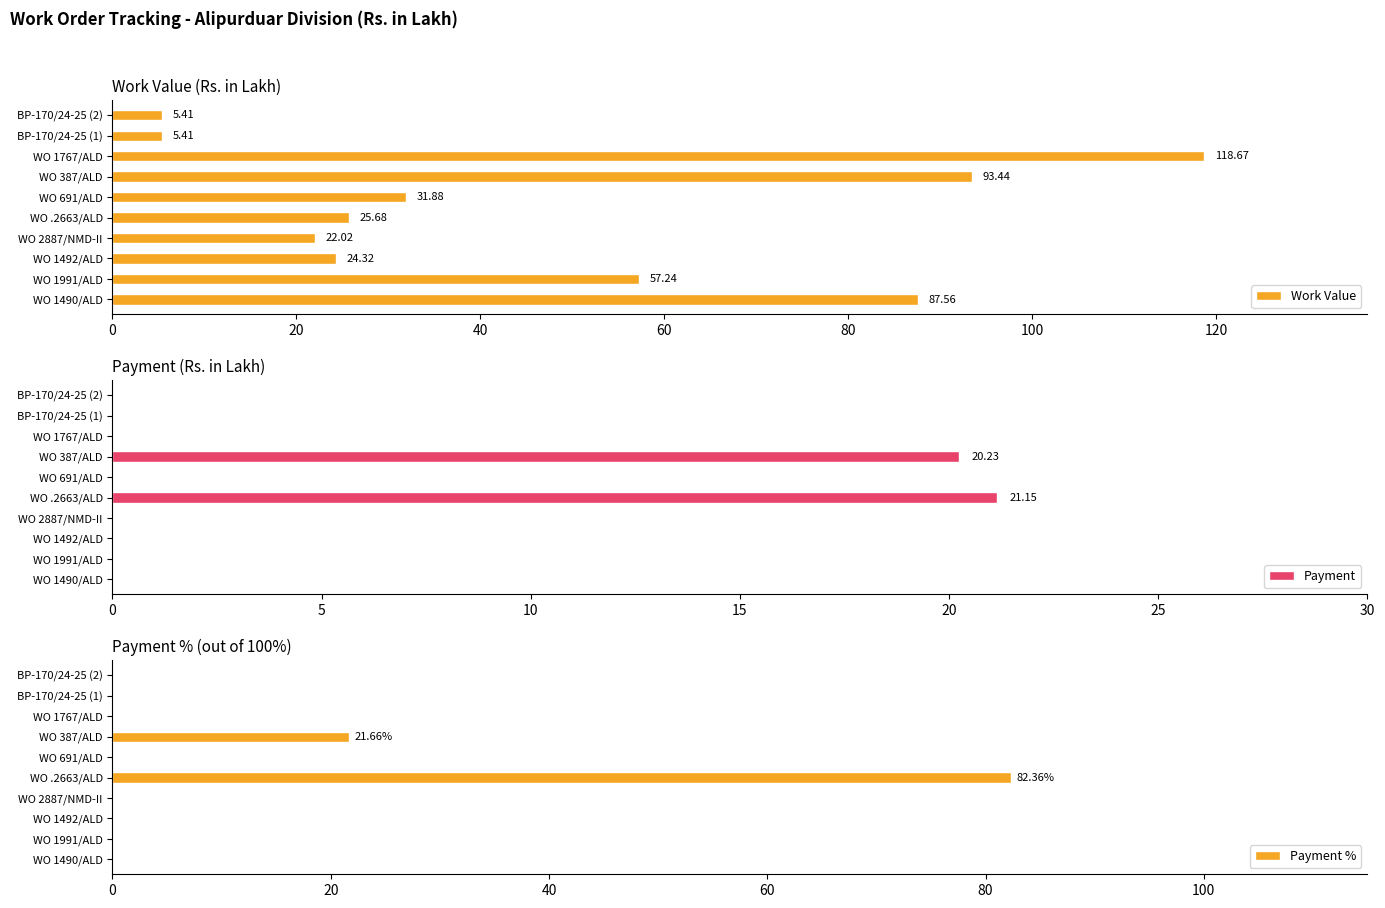

What is the average value of the Work Value series?

47.2